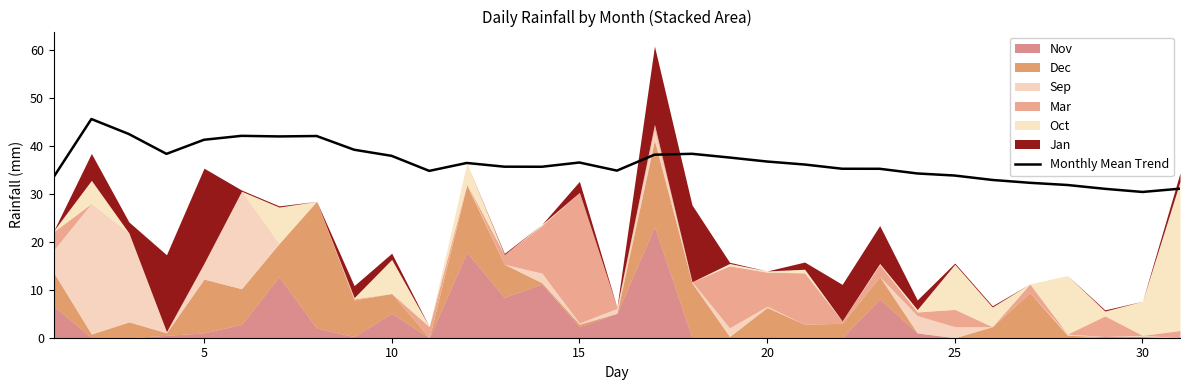

What is the lowest value of the Monthly Mean Trend series?

30.3